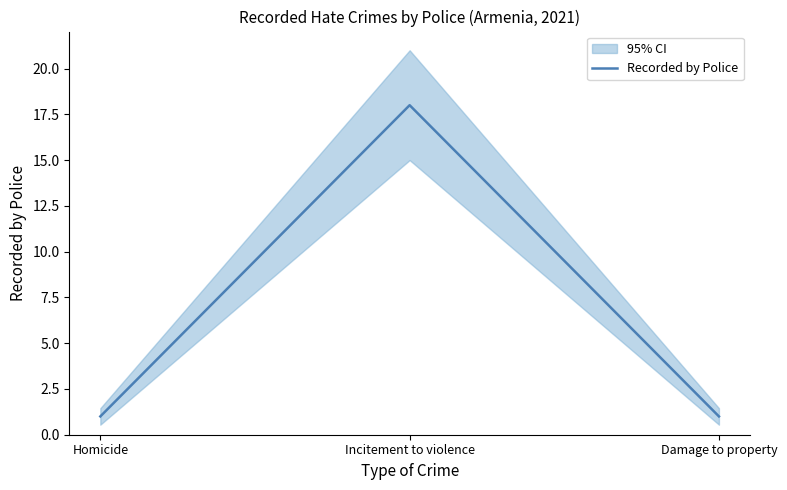

What is the sum of all values?

20